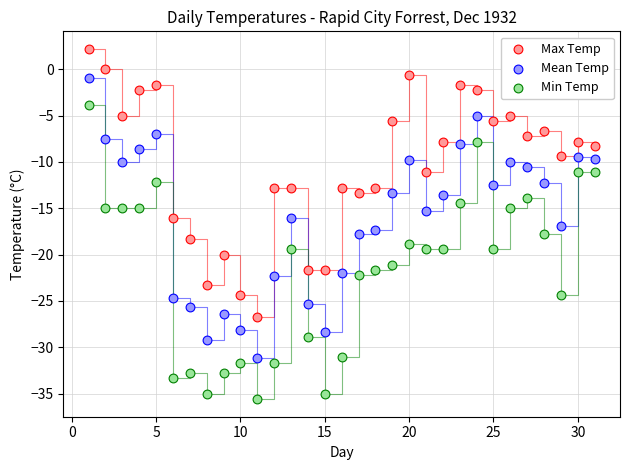

Across all data points, what is the range of X values (max minus min)?

30.0